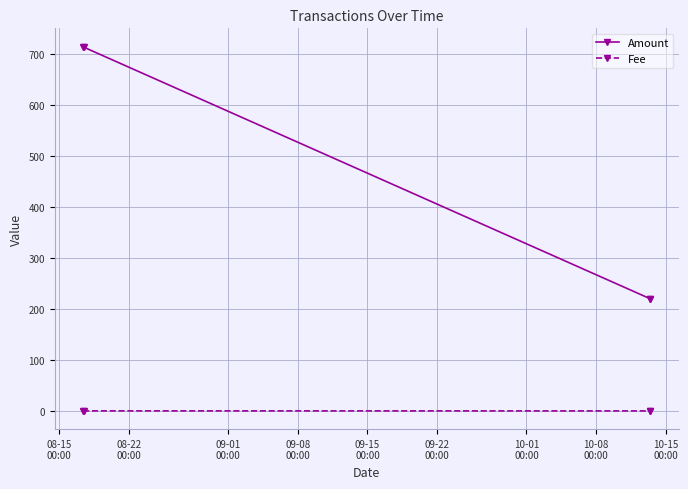

What is the value of the Amount point at the 4th from the left?

220.0